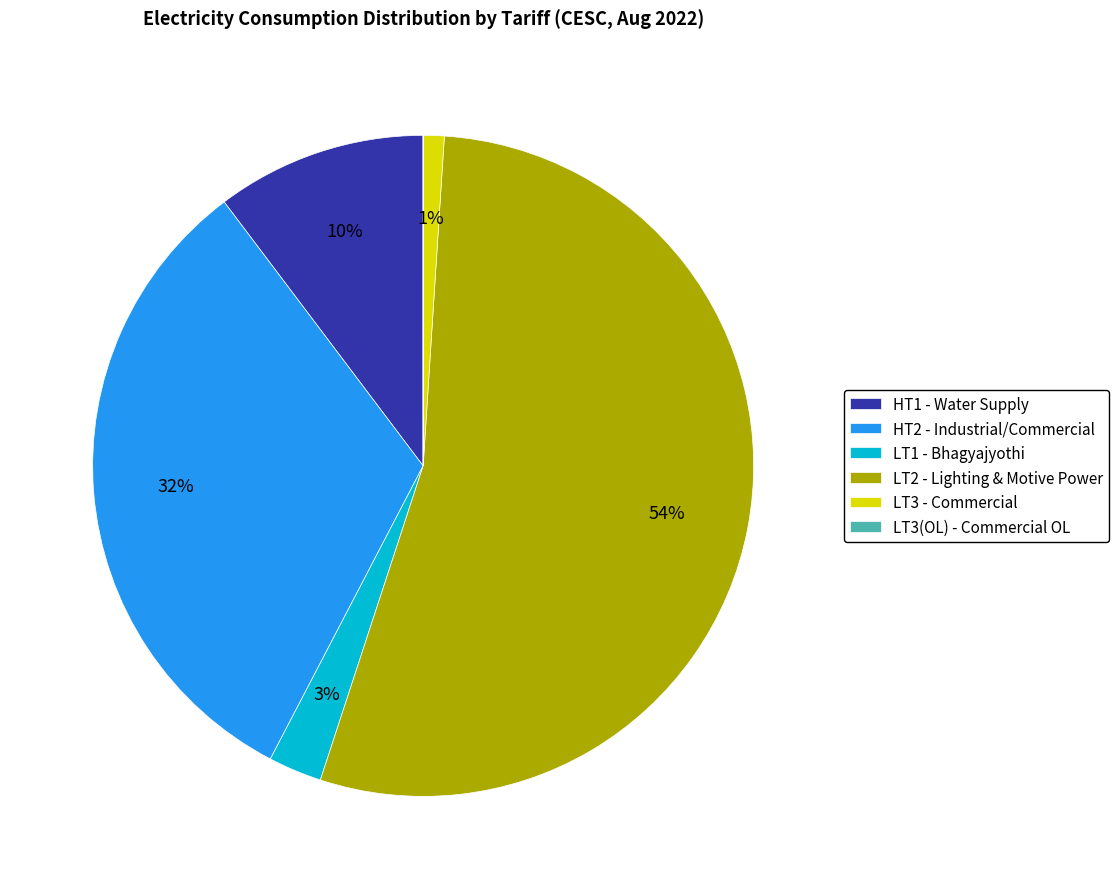

Is there any slice that represents more than half of the pie?

Yes